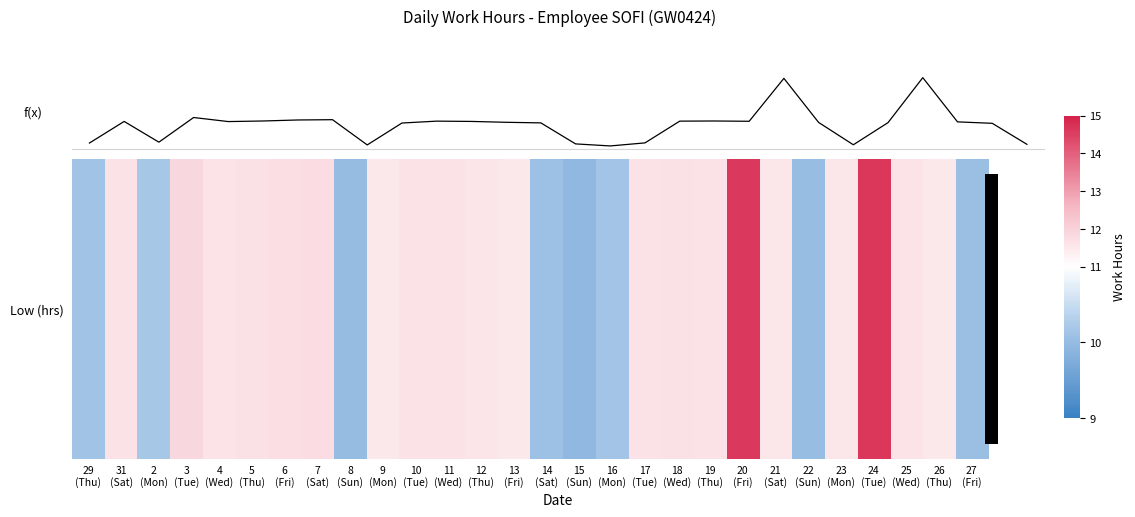

How many values in the f(x) series are below 11?

8